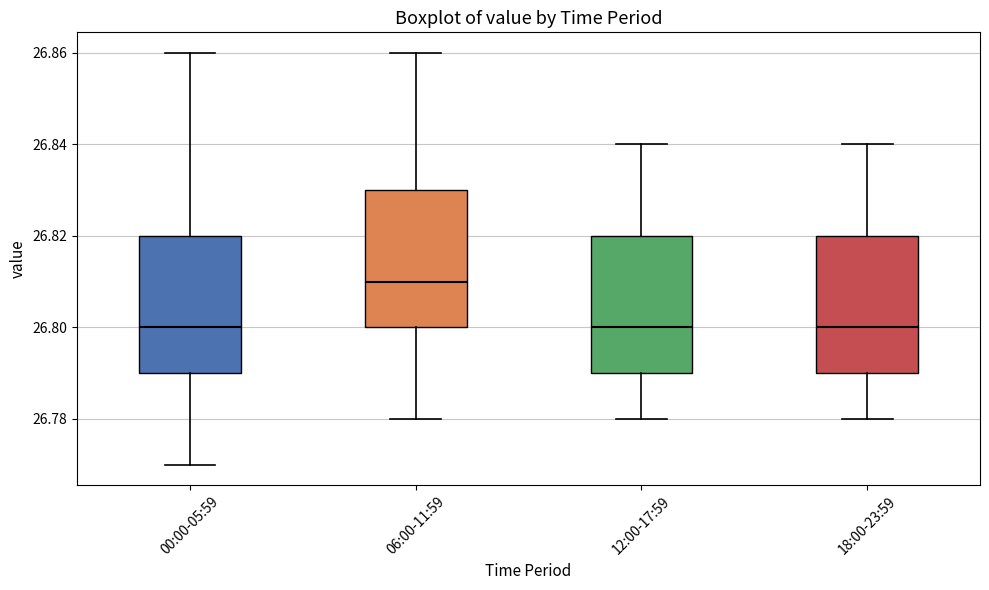

Where is the upper edge of the box for 06:00-11:59 on the y-axis? The values are not printed on the chart, so give them approximately, as read against the axis.

26.83